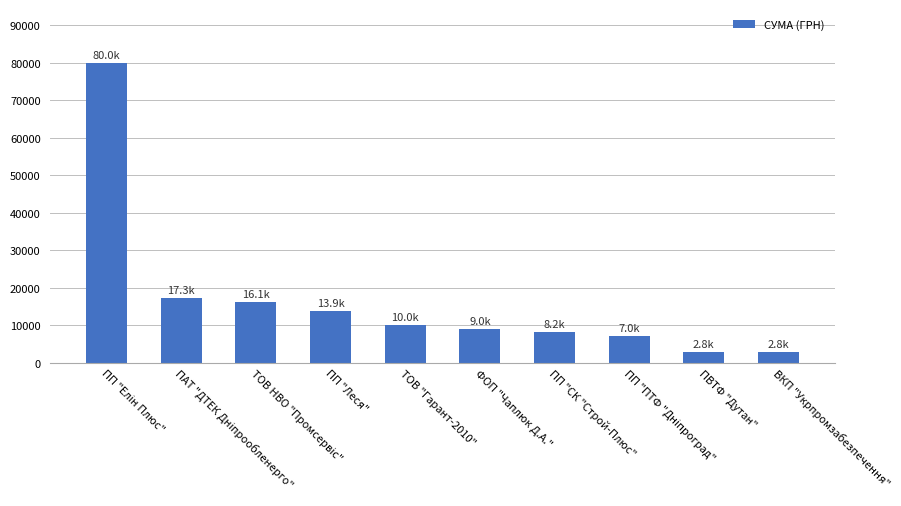

Does the chart contain any negative values?

No